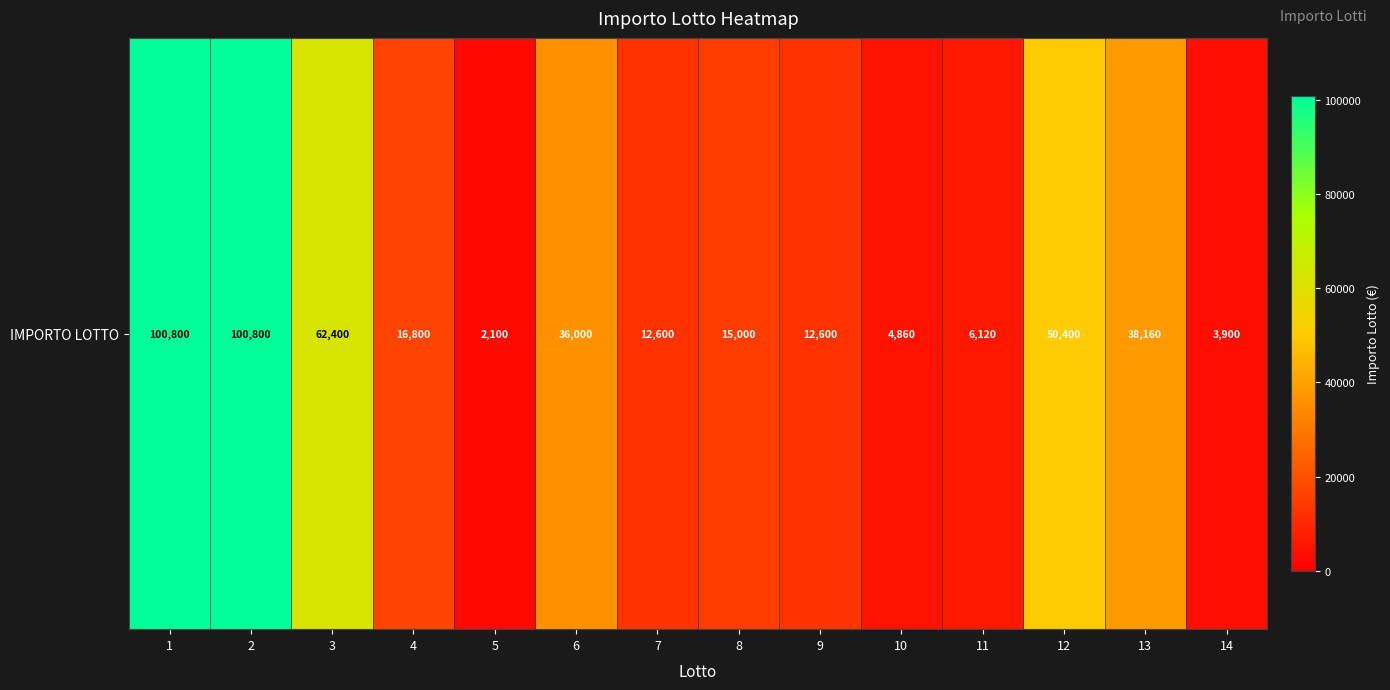

Rank the categories by value from highest to lowest.

1, 2, 3, 12, 13, 6, 4, 8, 7, 9, 11, 10, 14, 5